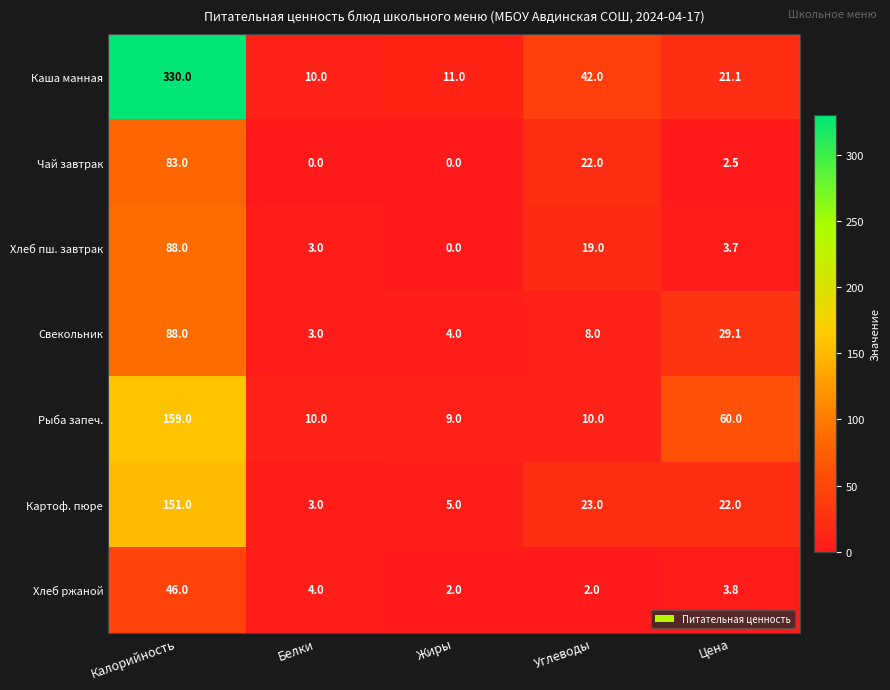

What is the greatest value displayed?

330.0